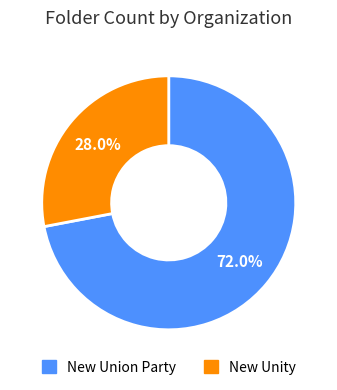

To the nearest percent, what is the average slice percentage?

50%